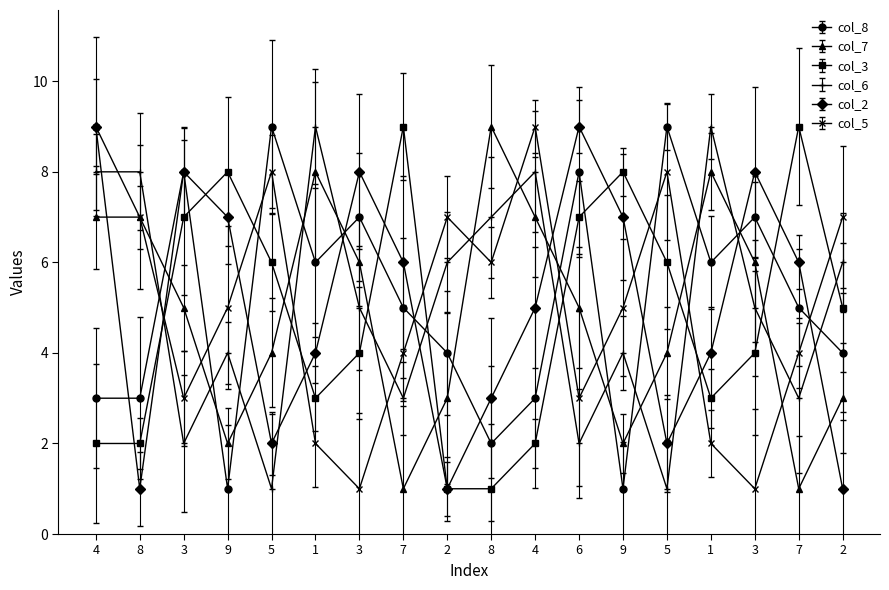

What value does the col_3 series have at 8?

1